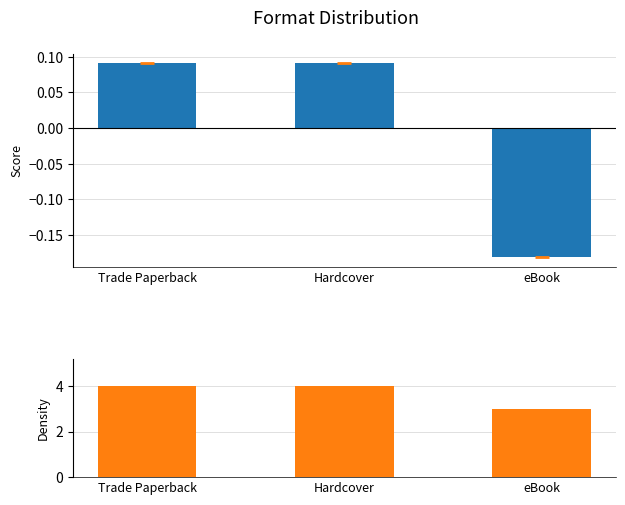

True or false: Count has a value of 4.0 at Hardcover.

True